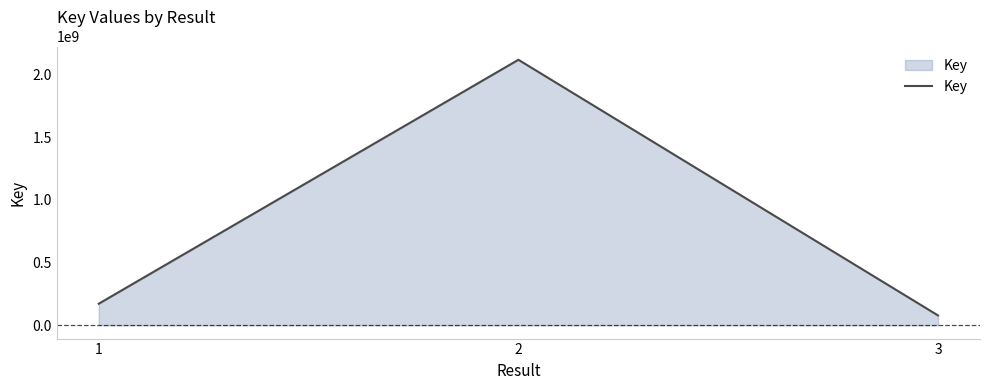

What value does the data have at 2?

2118604451